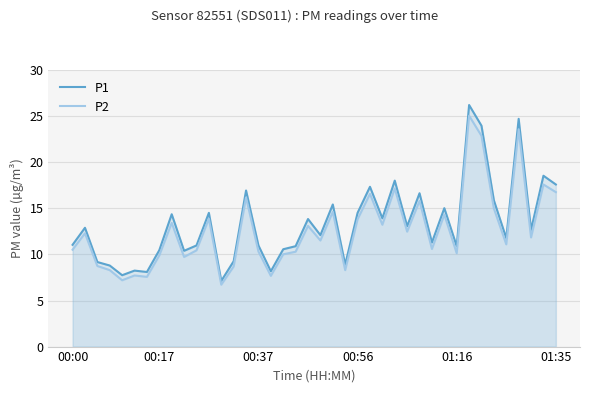

True or false: P2 and P1 intersect in this chart.

False